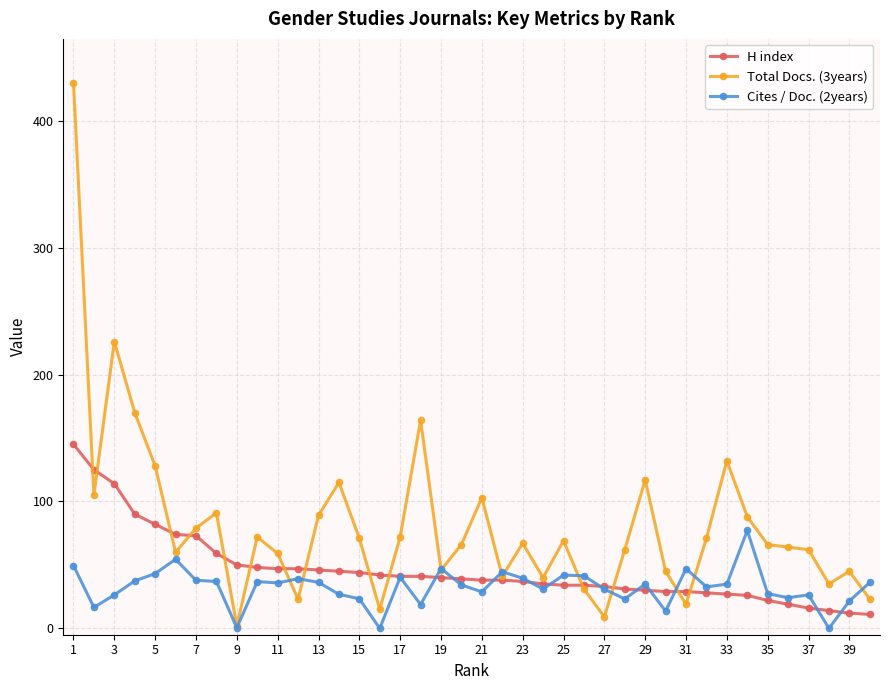

Count the number of categories in the chart.

40